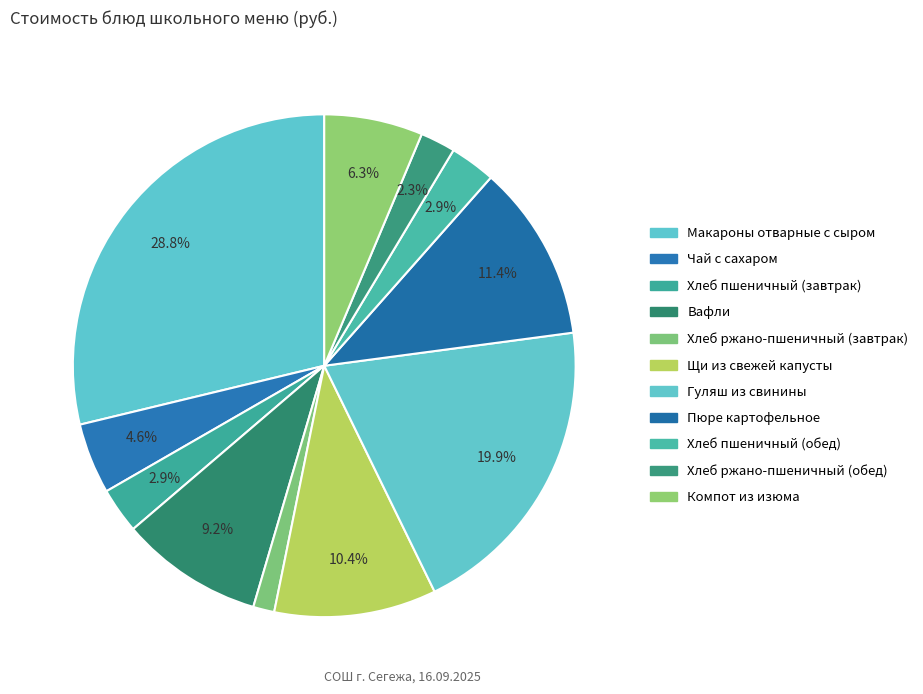

Does Хлеб ржано-пшеничный (завтрак) represent more than half of the total?

No